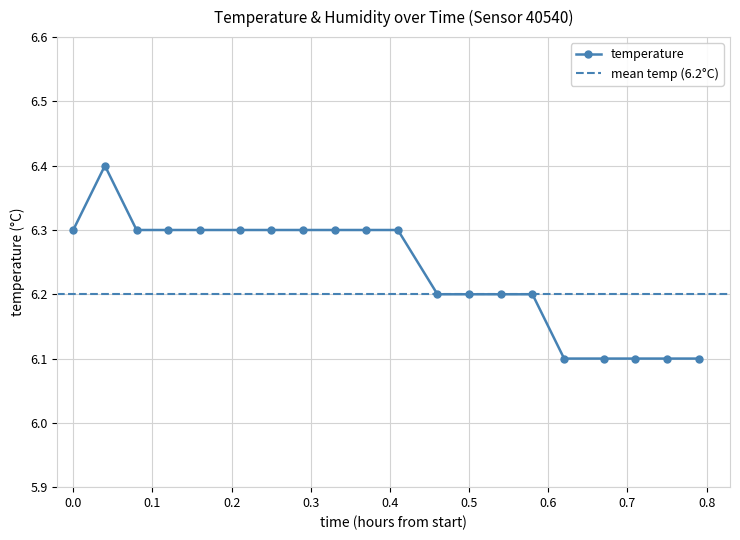

What is the maximum value for temperature?

6.4